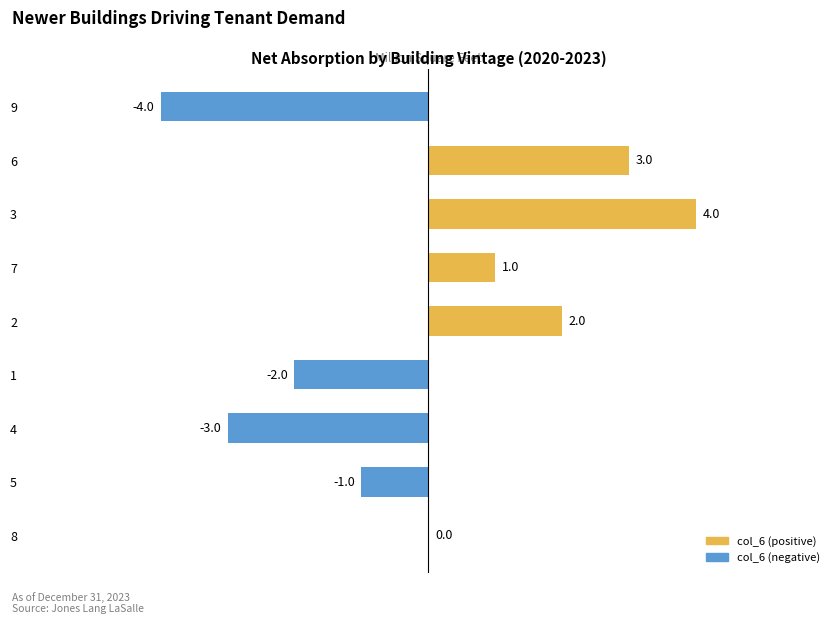

The chart shows a value of 1 at 5. True or false?

False